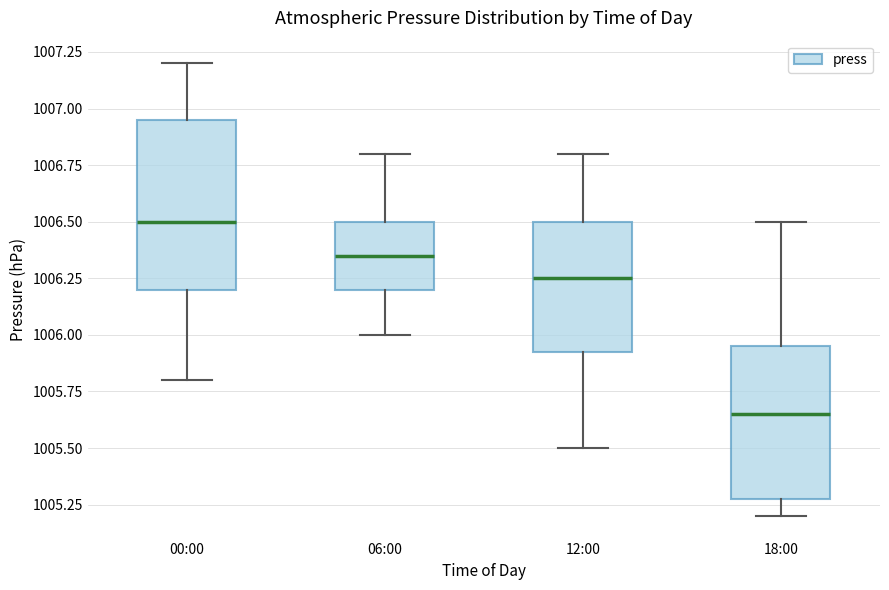

Where is the lower edge of the box for 06:00 on the y-axis? The values are not printed on the chart, so give them approximately, as read against the axis.

1006.20